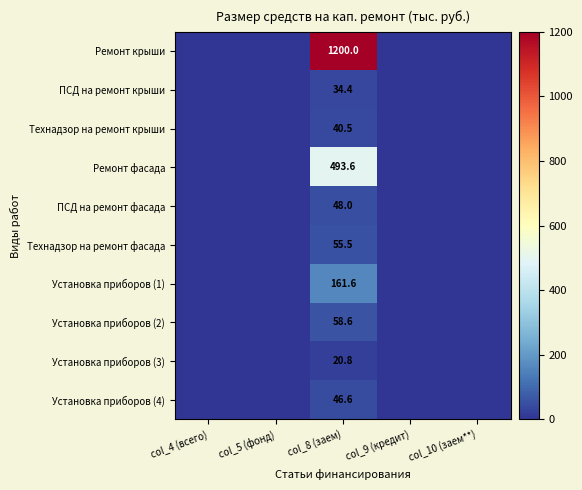

Is it true that Технадзор на ремонт фасада equals 72.8 at col_8 (заем)?

False